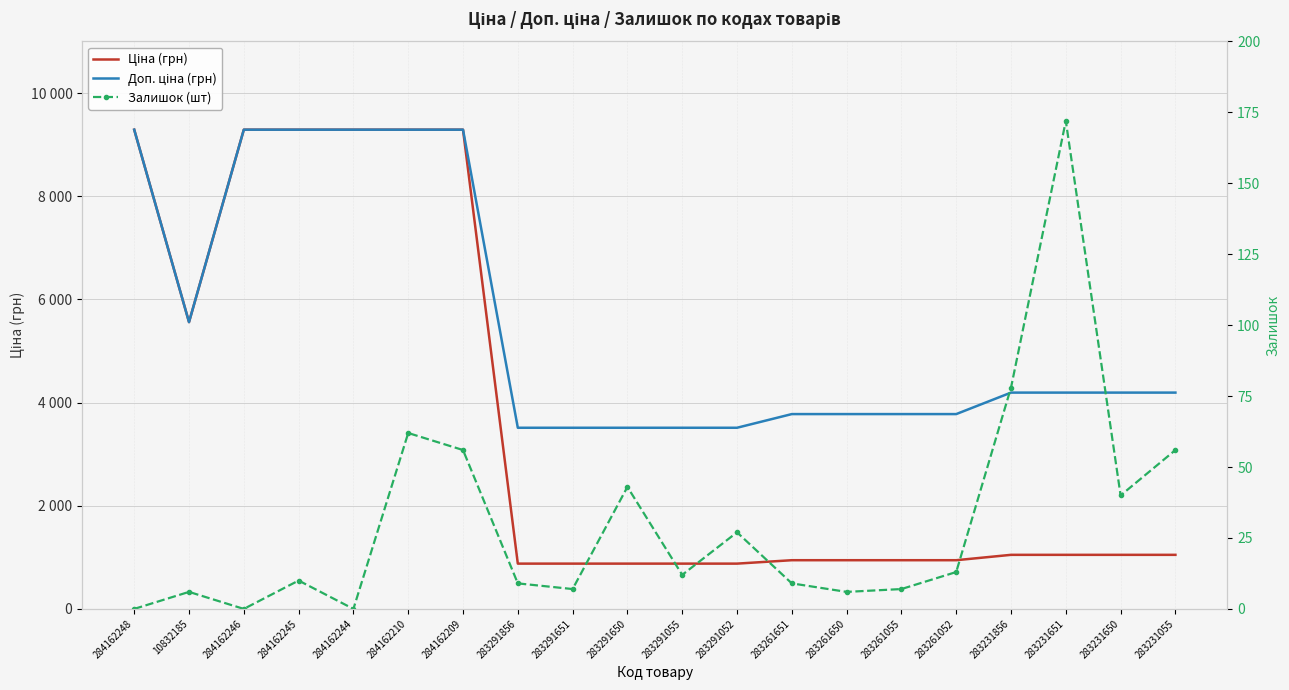

What is the greatest value displayed?

9290.5